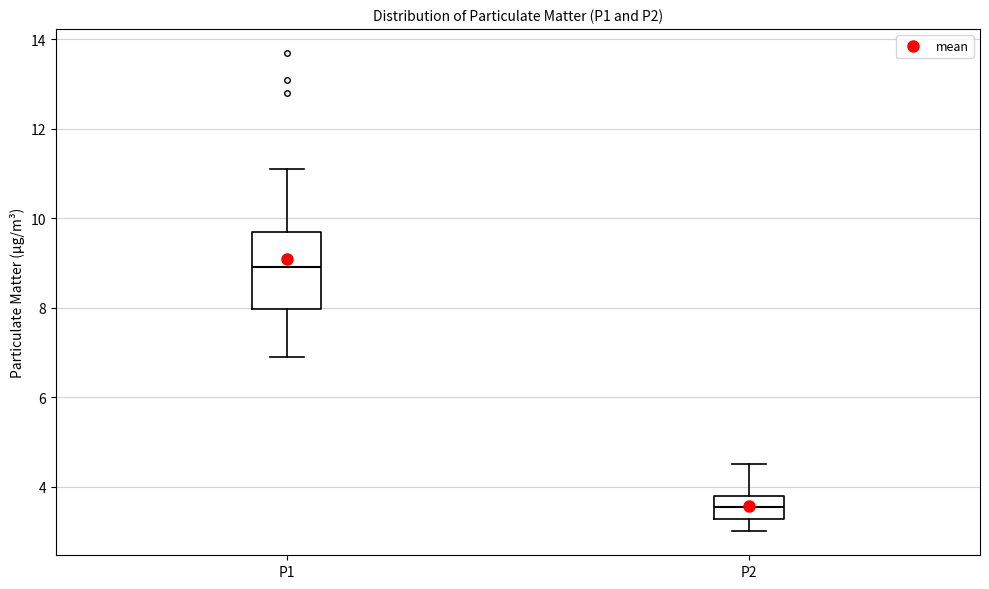

Reading left to right, read every box against the y-axis: the position of its median line, the range the box covers, and the ends of its whiskers. The values are not printed on the chart, so give them approximately, as read against the axis.

P1: median 9.0, box 8.0 to 9.8, whiskers 7.0 to 11.2
P2: median 3.6, box 3.2 to 3.8, whiskers 3.0 to 4.6